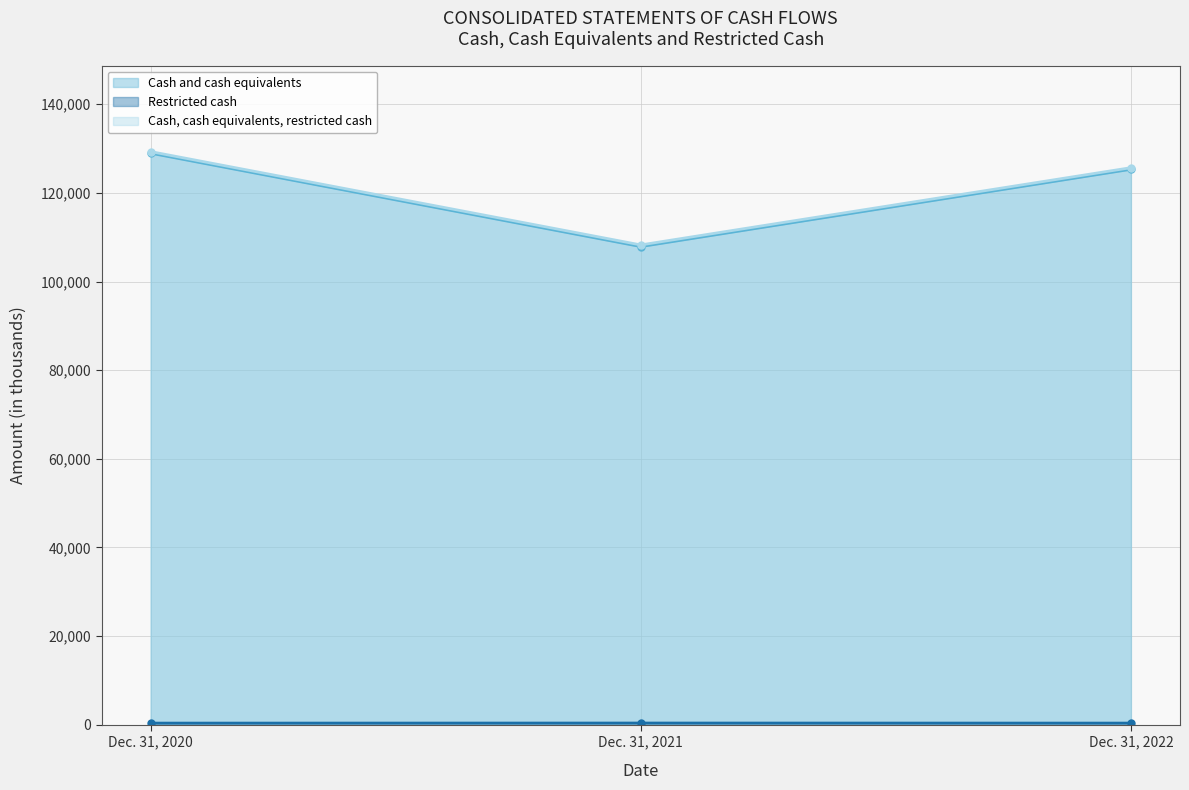

Which category has the lowest value in the Cash, cash equivalents, restricted cash series?

Dec. 31, 2021